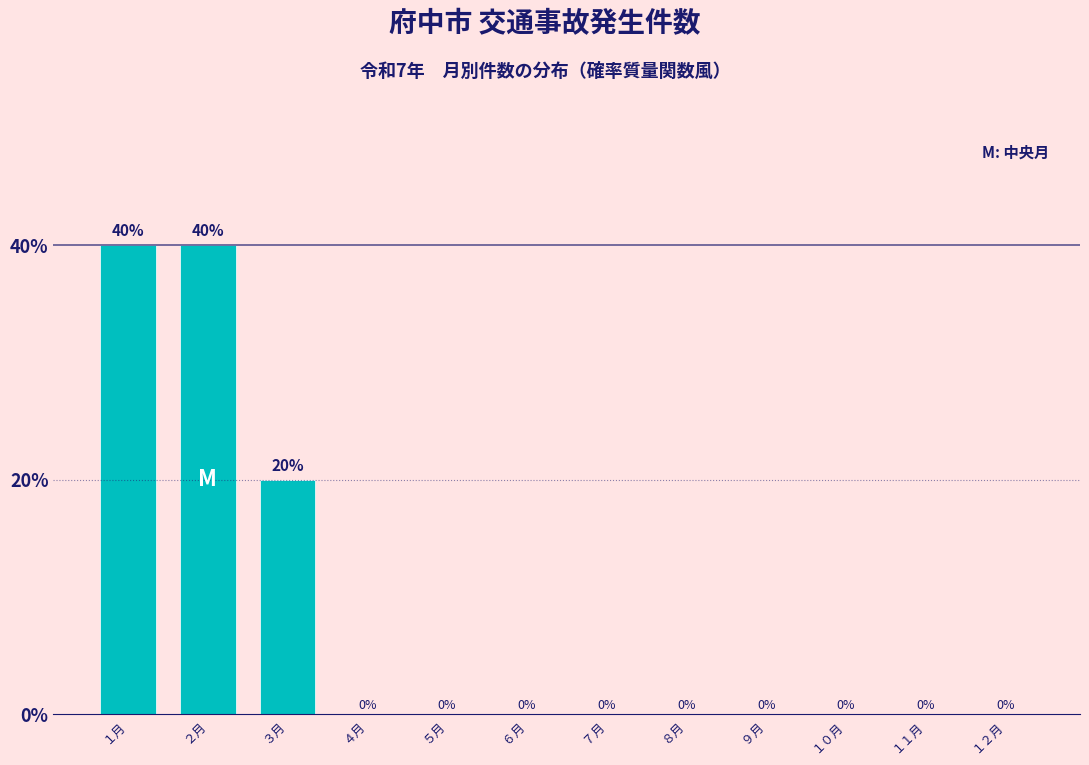

Reading right to left, transcribe all the data shown in this chart.

１２月=0	１１月=0	１０月=0	９月=0	８月=0	７月=0	６月=0	５月=0	４月=0	３月=20	２月=40	１月=40